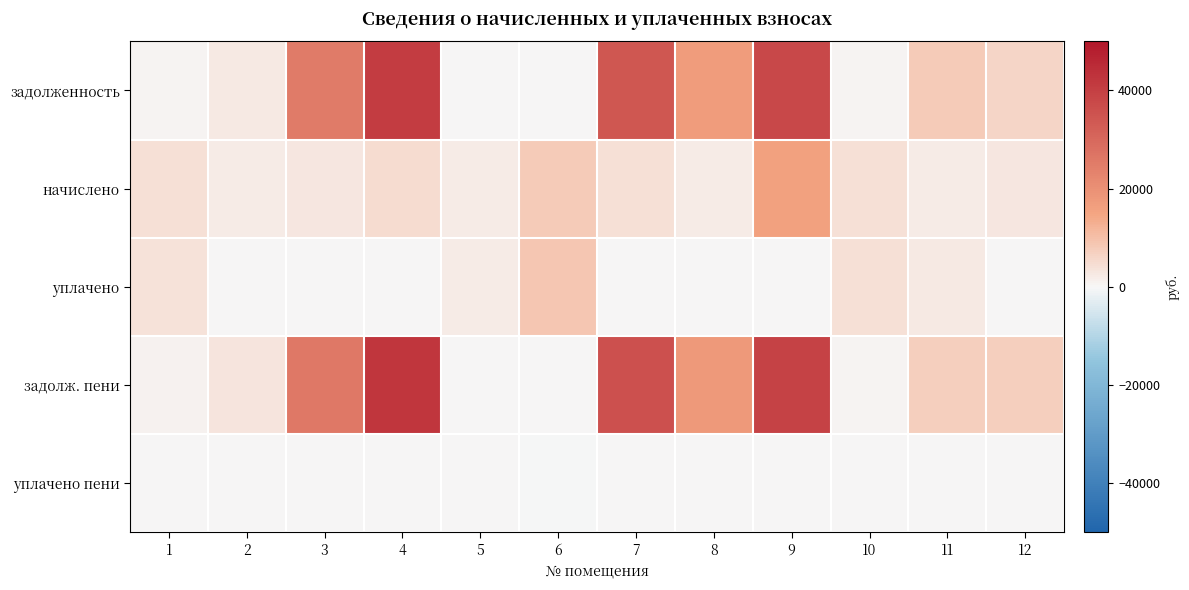

Between 11 and 5, which is larger?

11